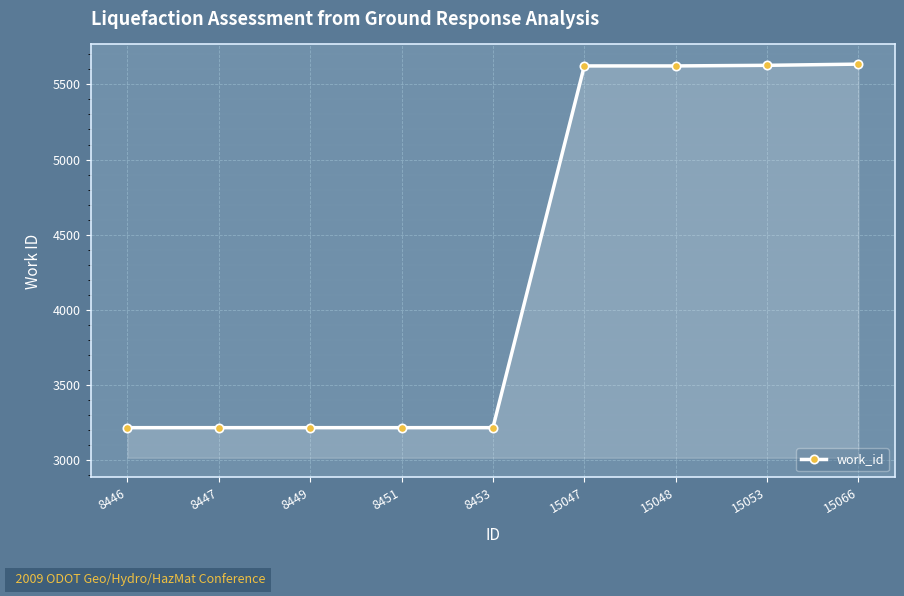

What is the value of the 2nd point from the left?

3216